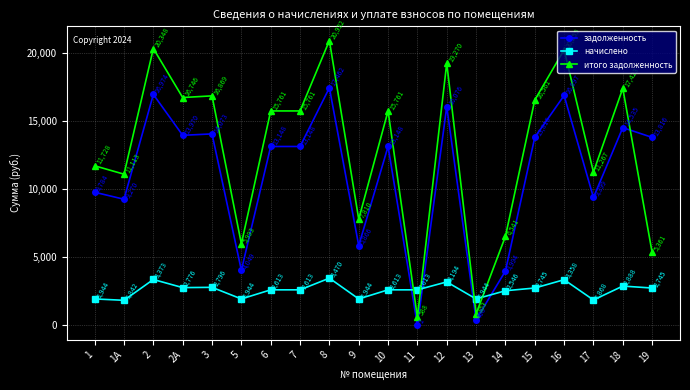

The итого задолженность series shows 4638.5 at 15. True or false?

False